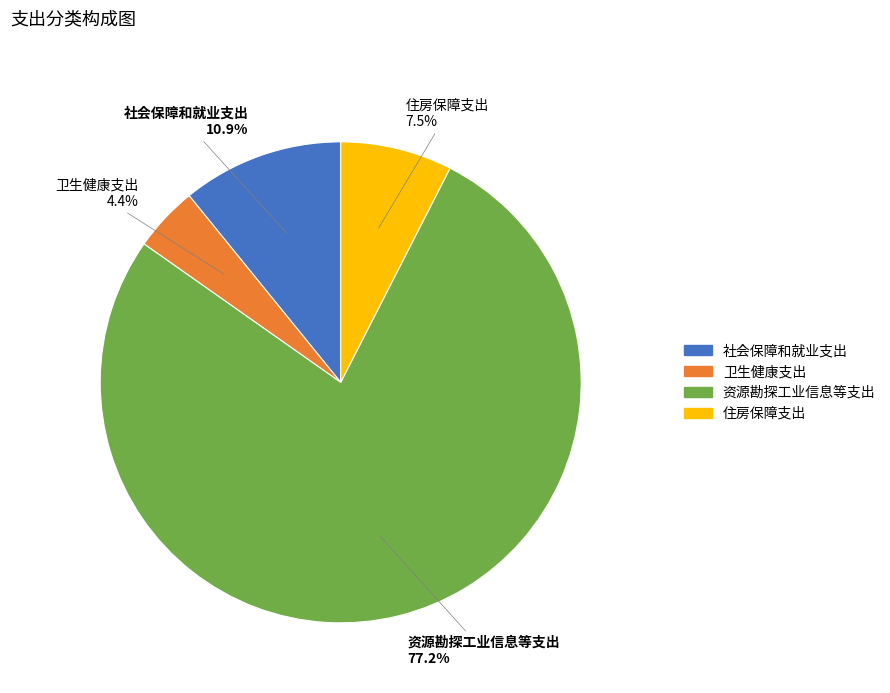

How many slices are in this pie chart?

4